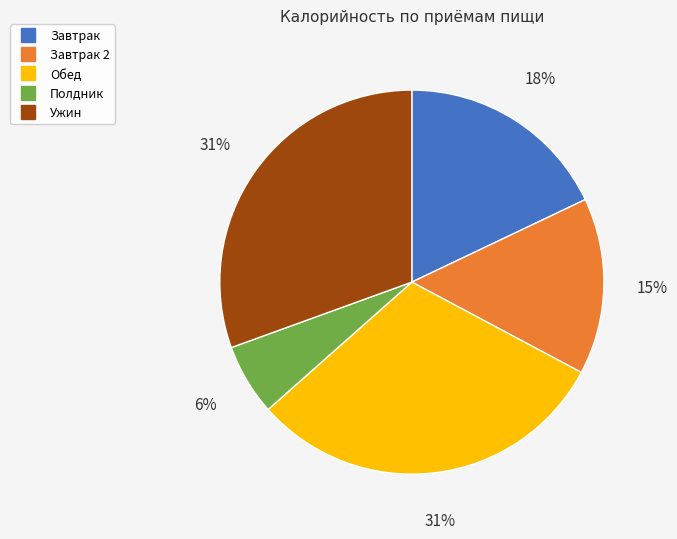

How many segments does this pie chart have?

5